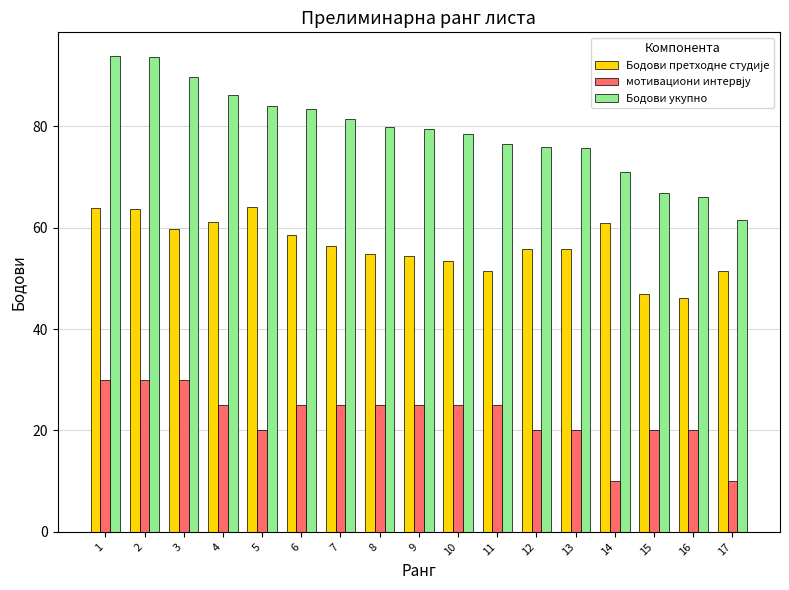

Is it true that Бодови укупно equals 79.4 at 9?

True